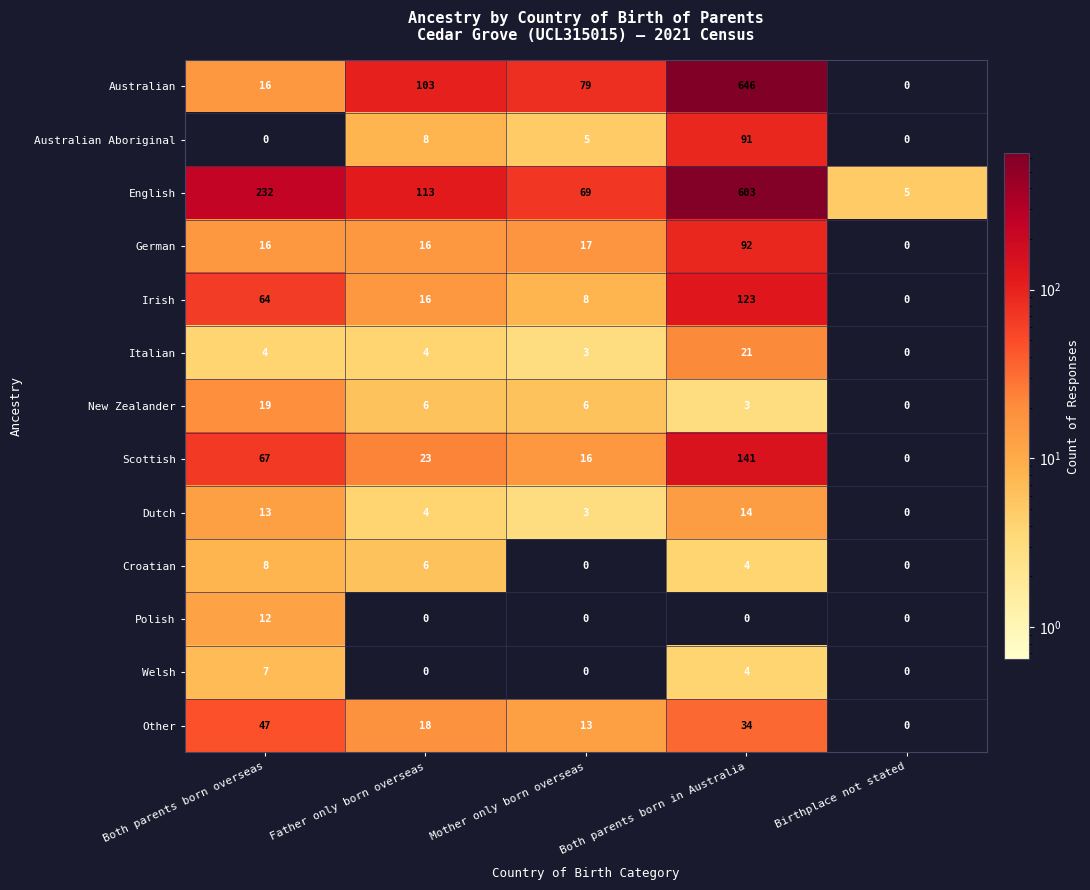

Is the value of German at Father only born overseas greater than the value of Other at Father only born overseas?

No